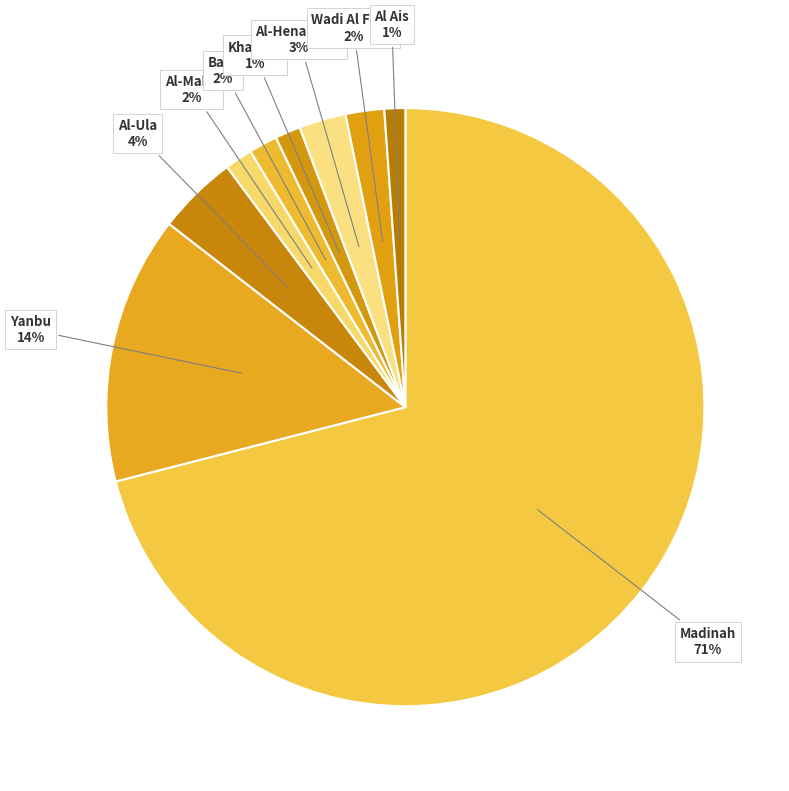

Count the number of slices in the pie.

9